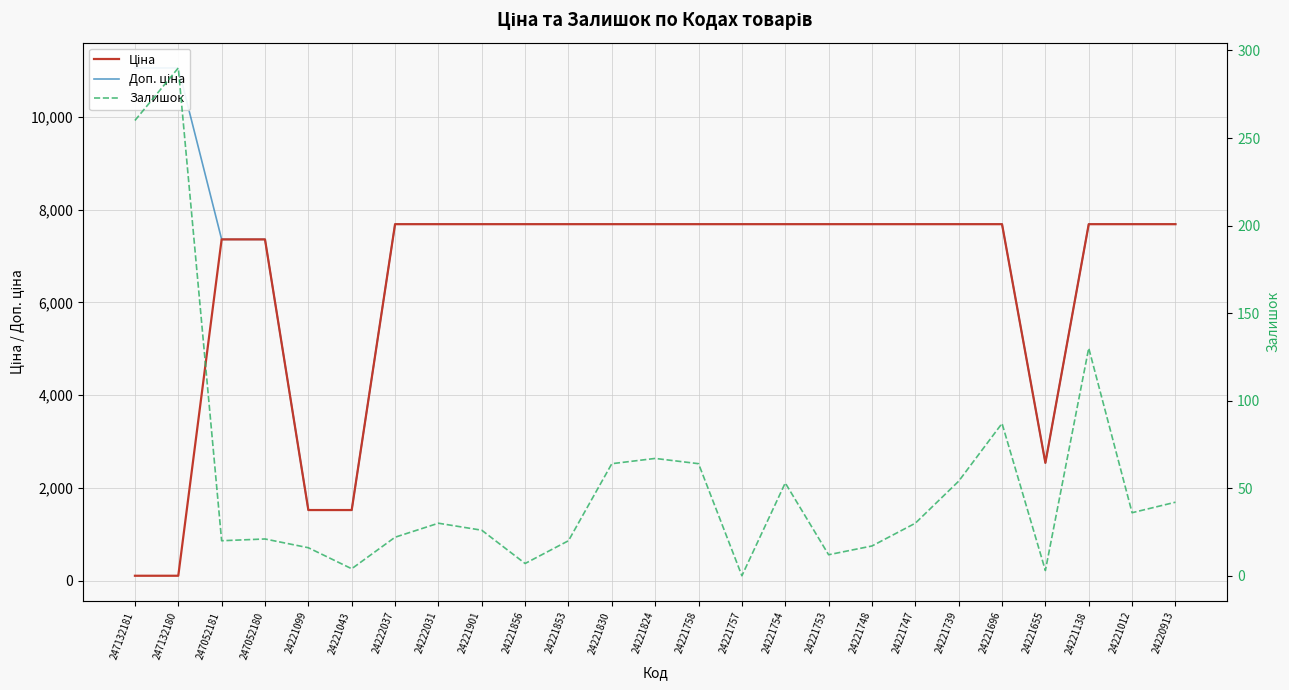

How many lines are shown in the chart?

3